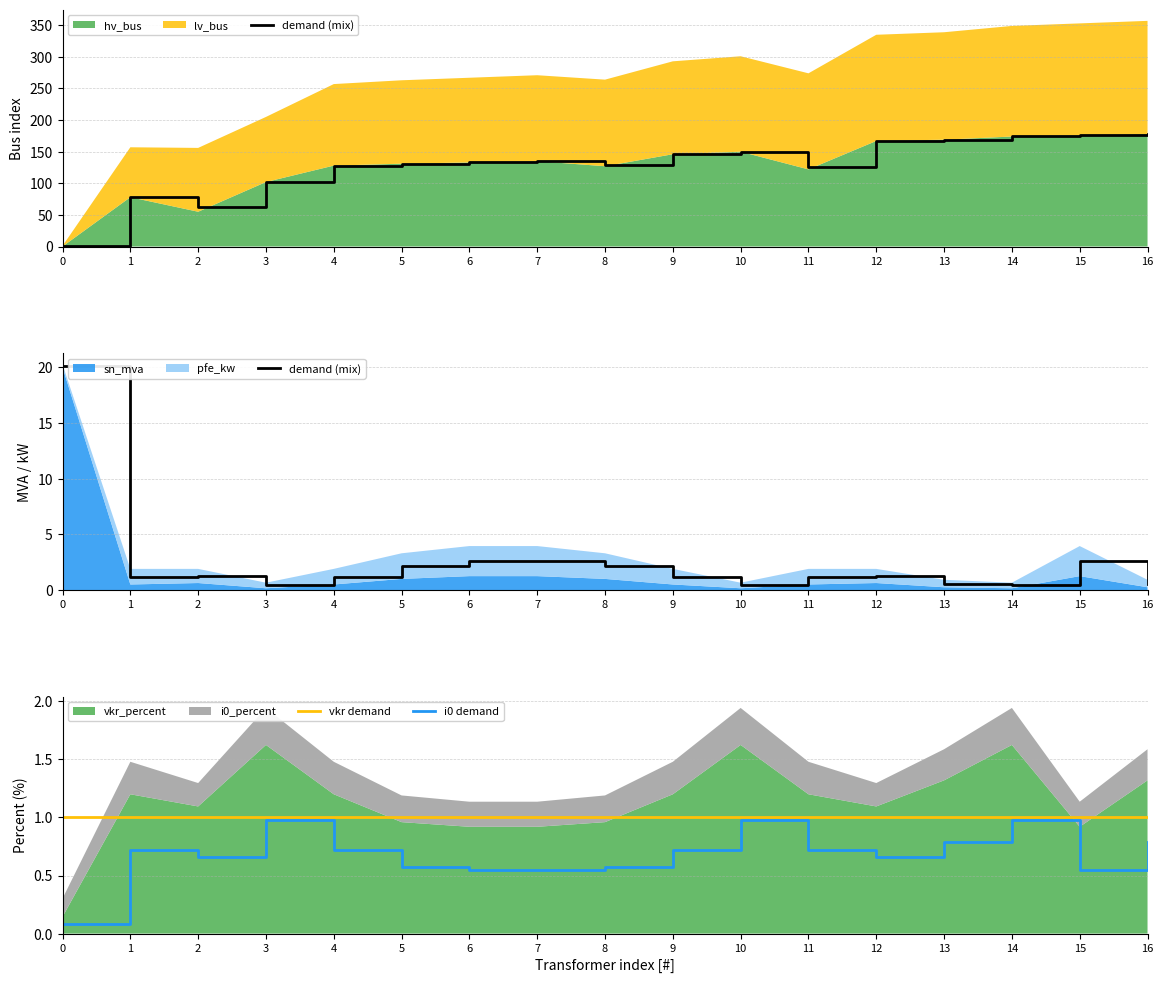

The vkr demand series shows 0.3 at 13. True or false?

False